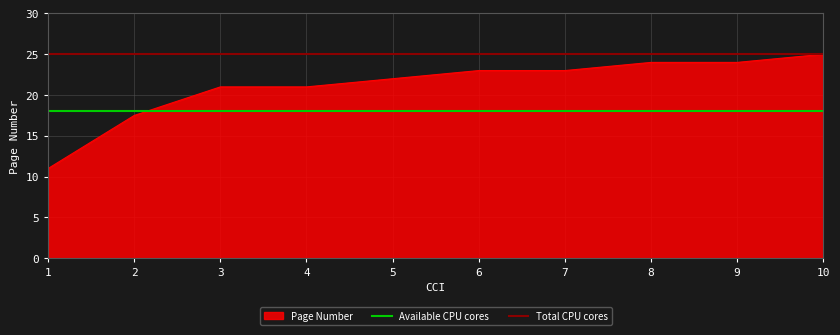

The value of Page Number at 5 is 7.3. True or false?

False